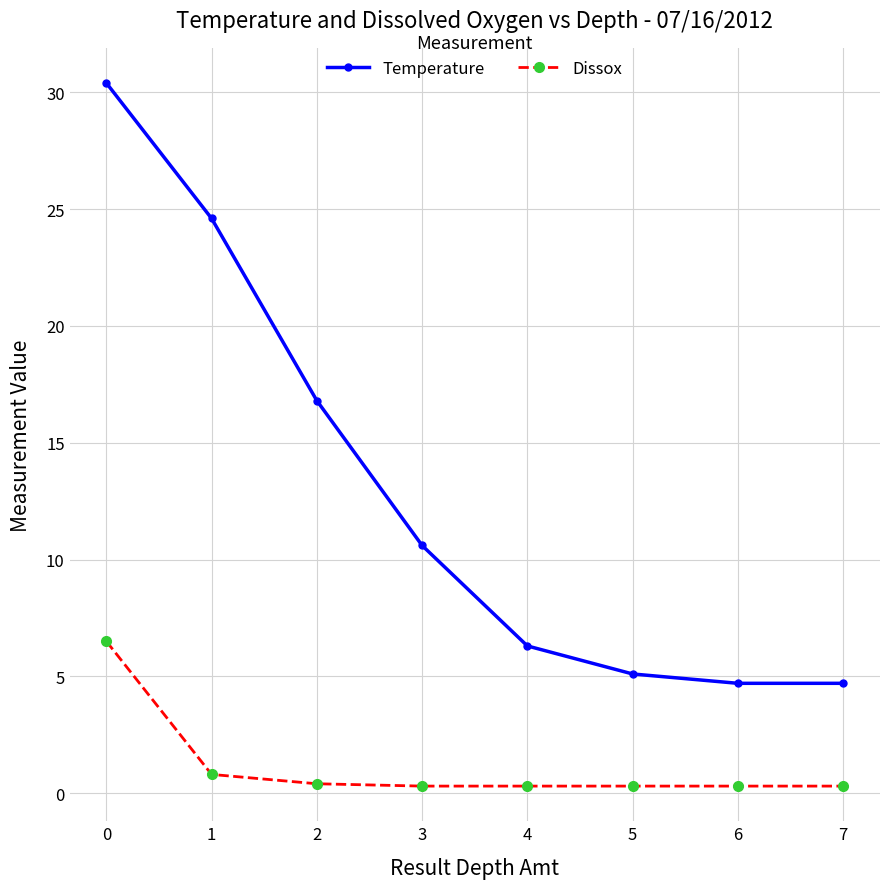

Where is Temperature nearest to the value 17?

2